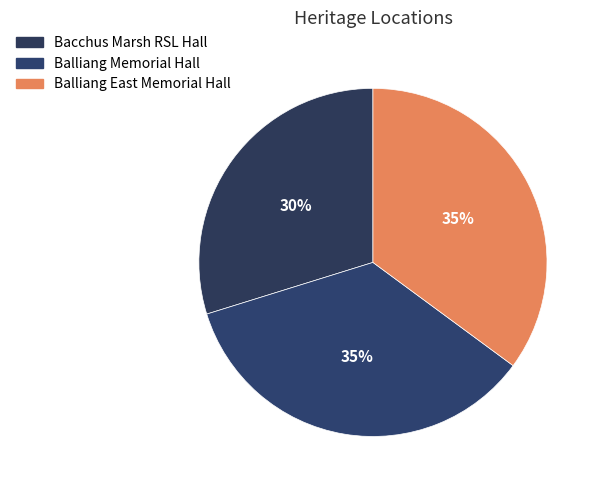

The Balliang East Memorial Hall slice represents 22% of the pie. True or false?

False